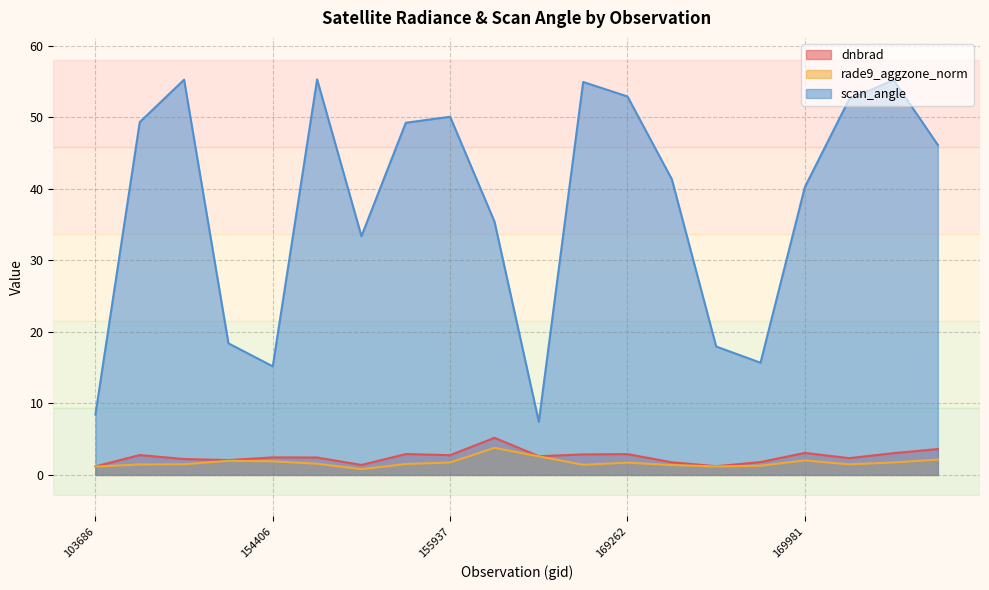

At which category does dnbrad reach its first local peak?

143625